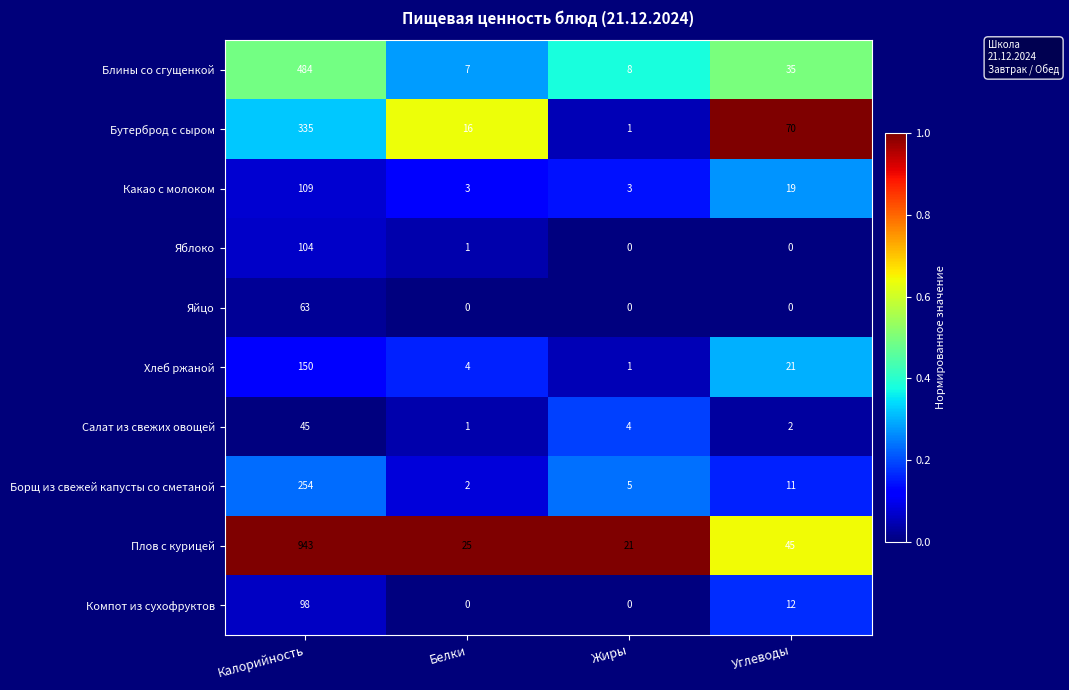

The Хлеб ржаной series shows 6 at Белки. True or false?

False